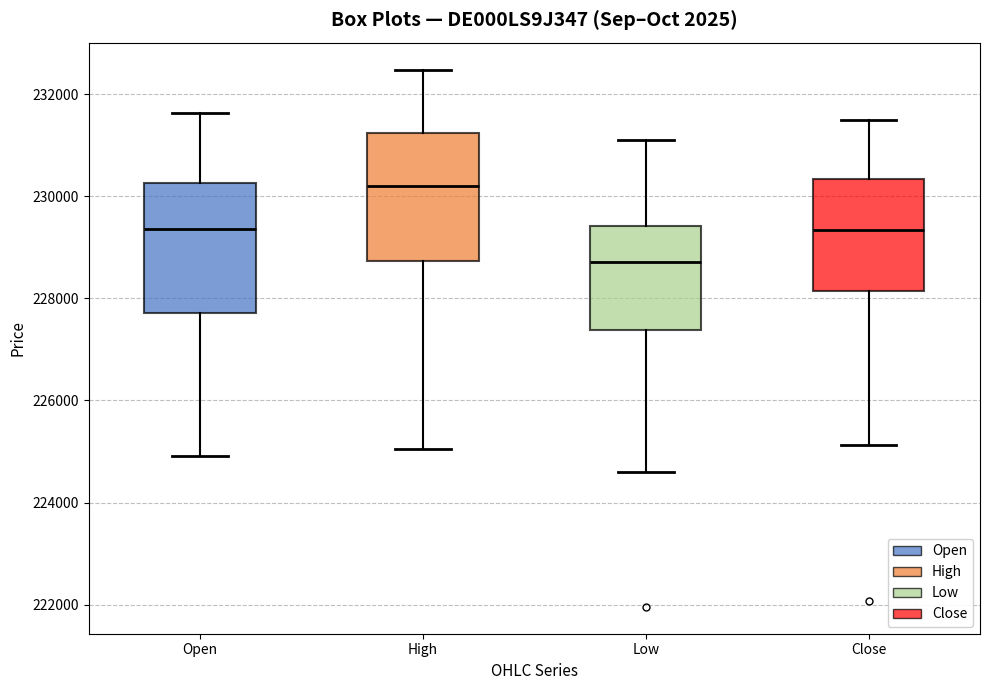

Which box has the highest median line?

High